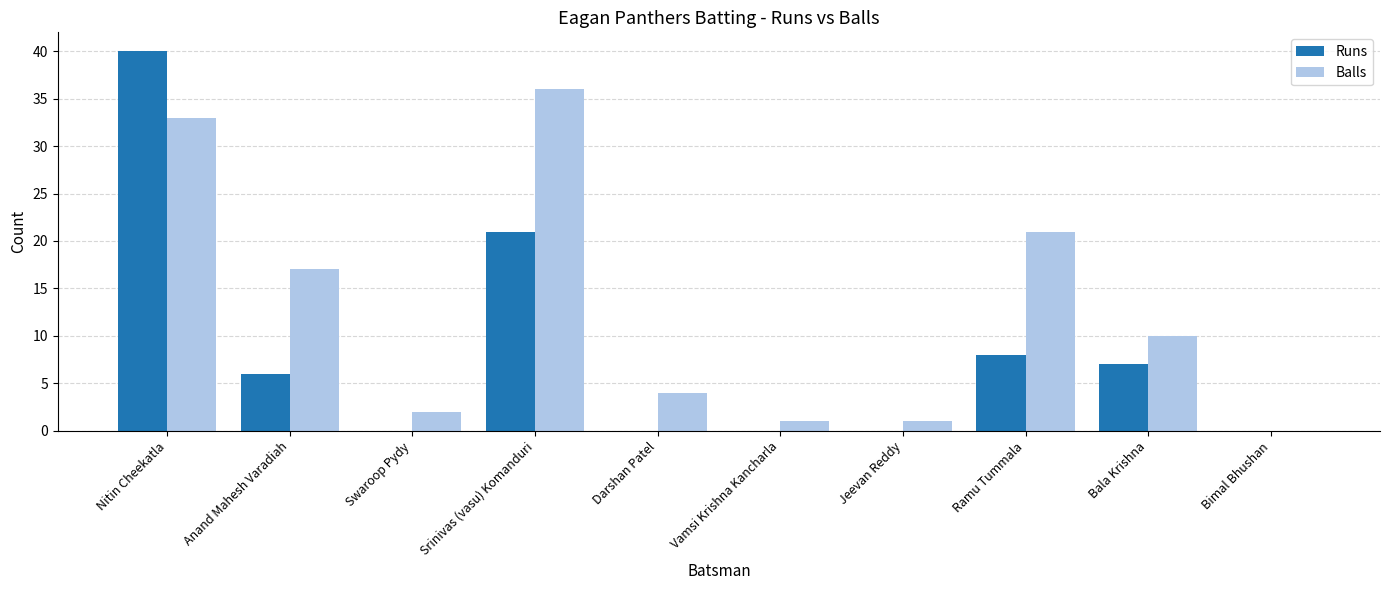

Which series changed the most between Nitin Cheekatla and Darshan Patel?

Runs